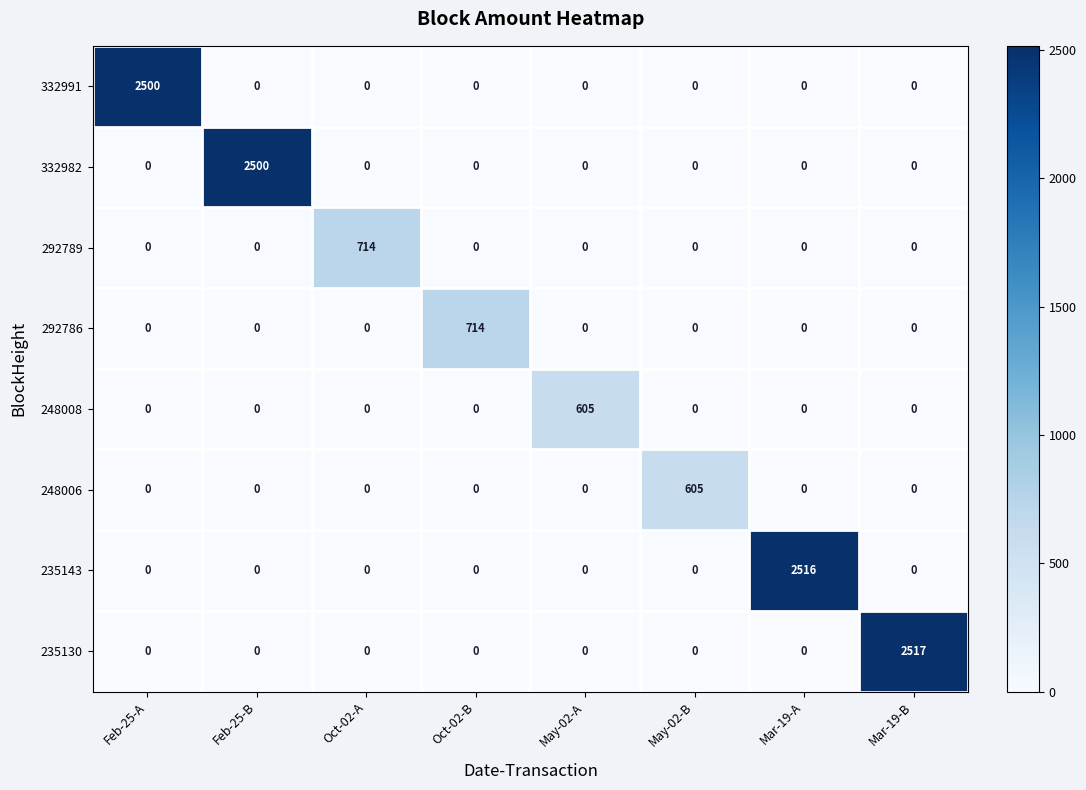

At how many categories does at least one series exceed 1905?

4